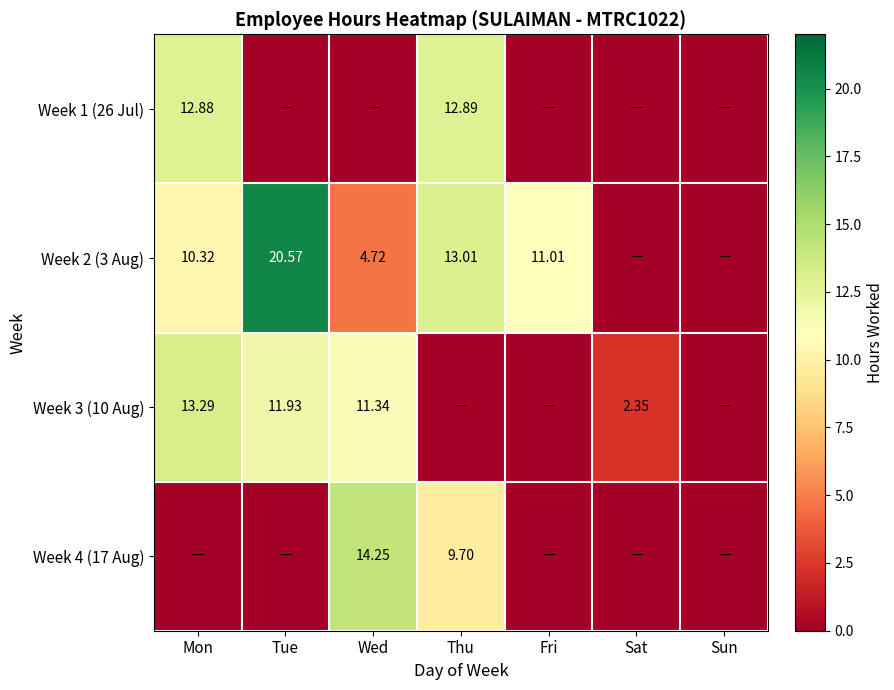

How many data points in Week 2 (3 Aug) are less than 10?

3